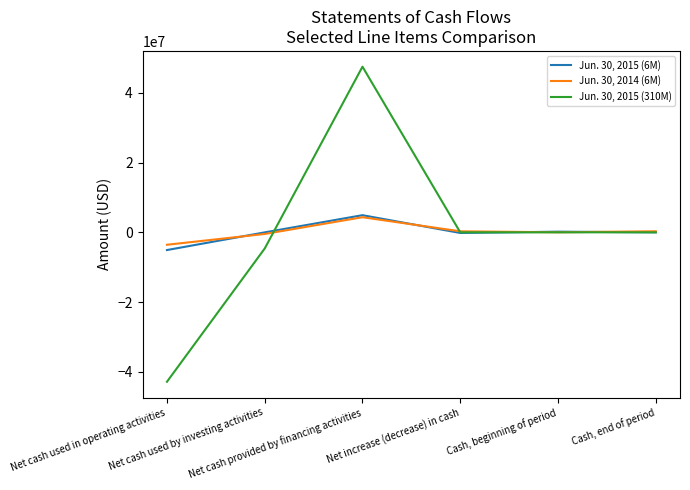

List the series in order of their peak value, highest first.

Jun. 30, 2015 (310M), Jun. 30, 2015 (6M), Jun. 30, 2014 (6M)